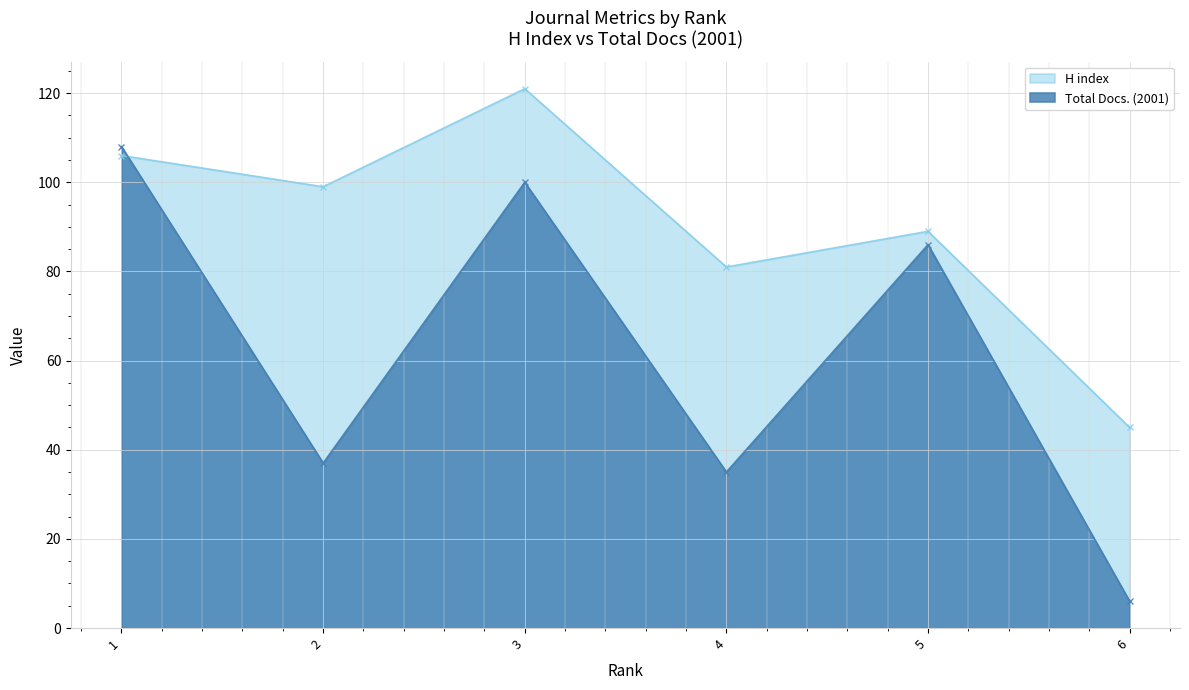

What value does the H index series have at 4?

81